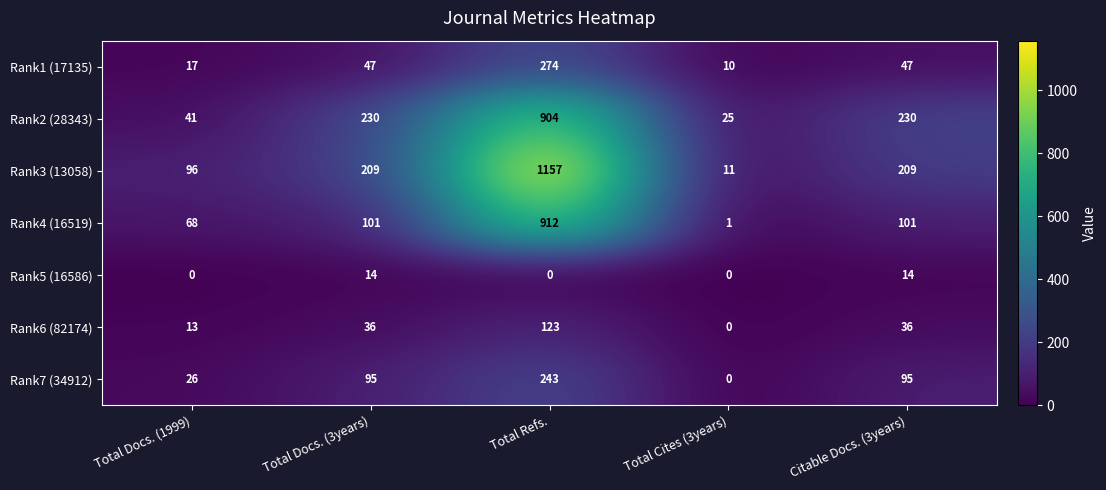

Is it true that Rank5 (16586) equals 14 at Total Docs. (3years)?

True